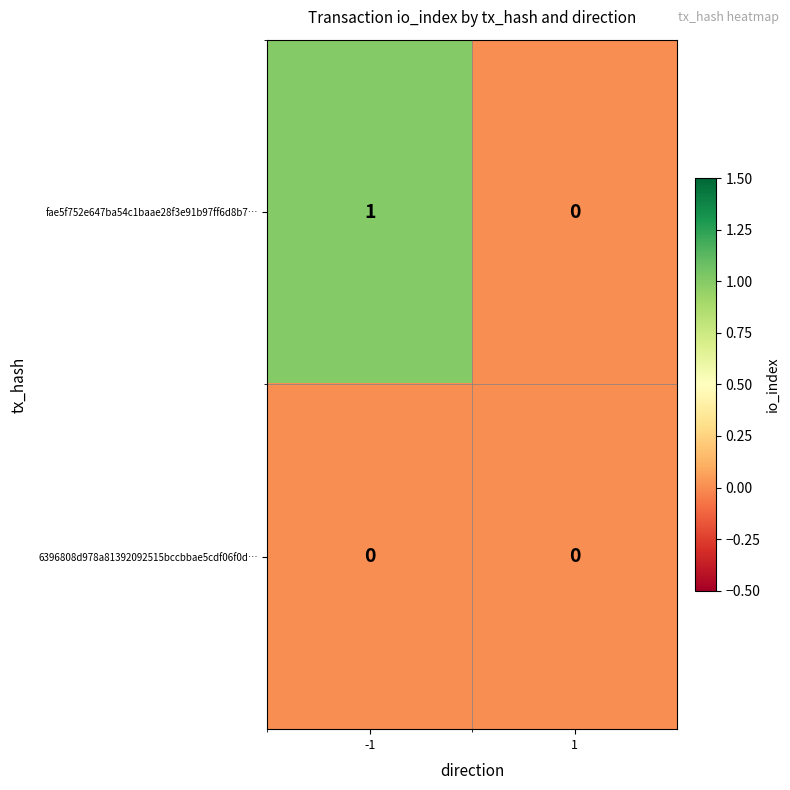

Rank the series by their maximum value, from lowest to highest.

6396808d978a81392092515bccbbae5cdf06f0d…, fae5f752e647ba54c1baae28f3e91b97ff6d8b7…